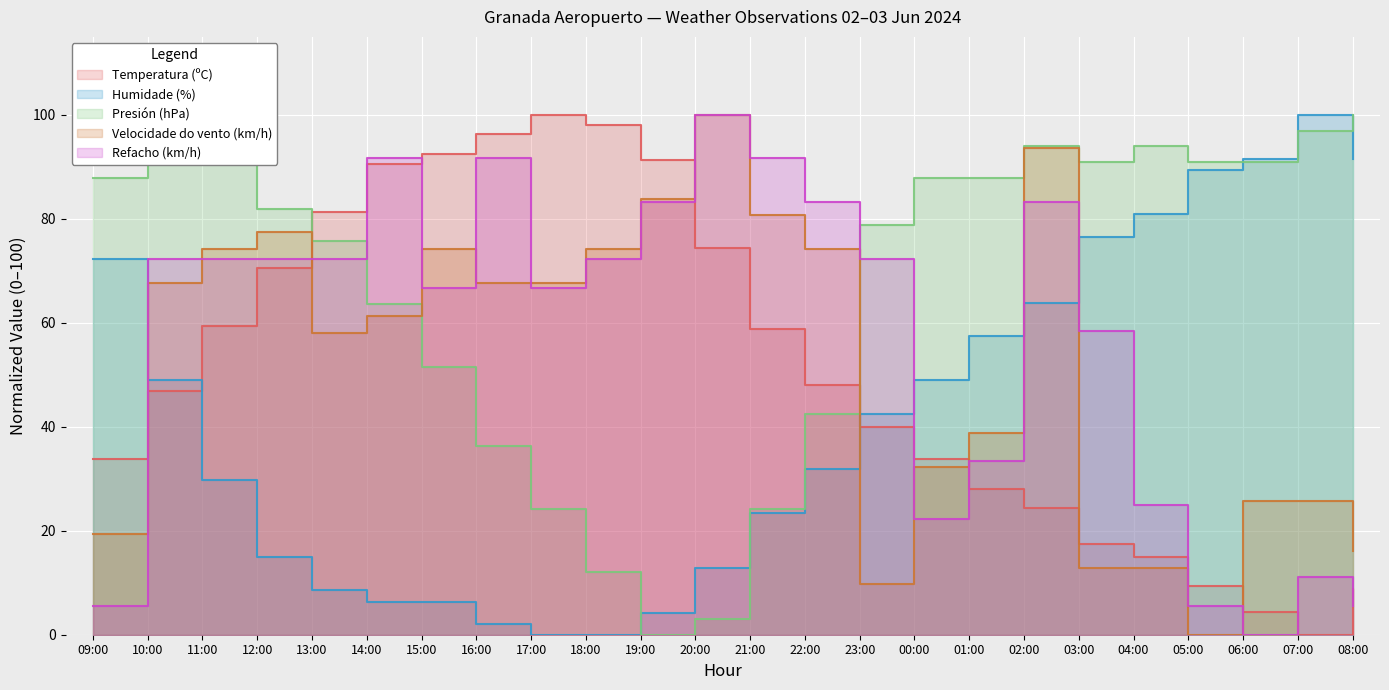

What is the label of the 19th point from the right?

14:00